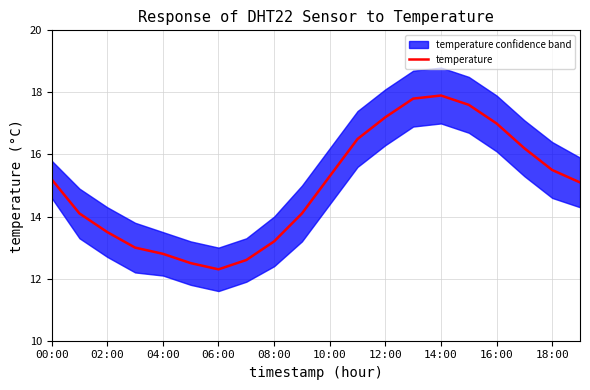

At which label is the value closest to 15?

19